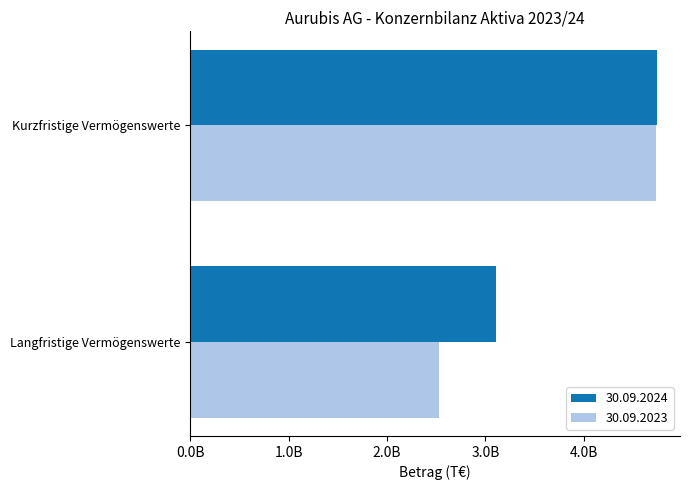

The value of 30.09.2023 at Kurzfristige Vermögenswerte is 1642197413.6. True or false?

False